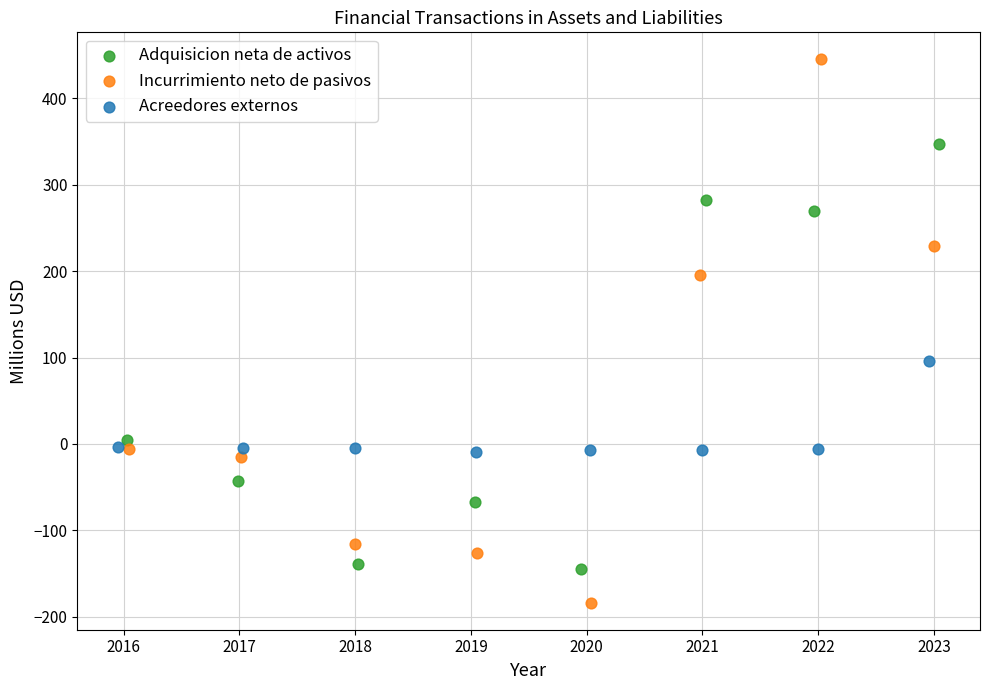

Which series has the widest spread of Y values?

Incurrimiento neto de pasivos